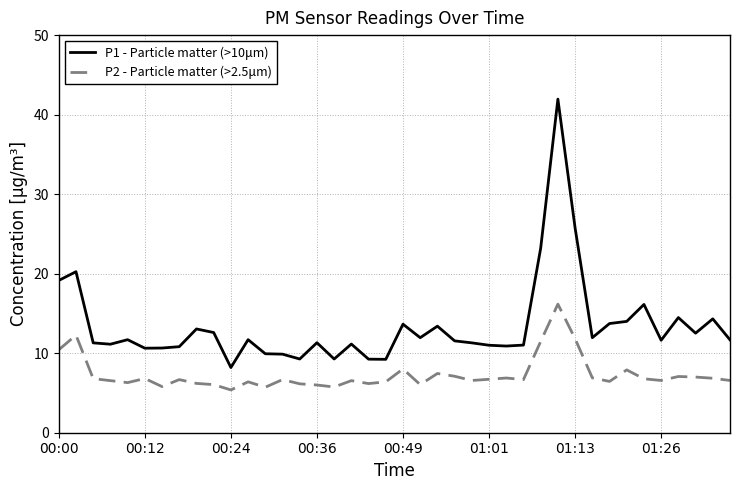

List the series in order of their overall mean, lowest first.

P2 - Particle matter (>2.5μm), P1 - Particle matter (>10μm)